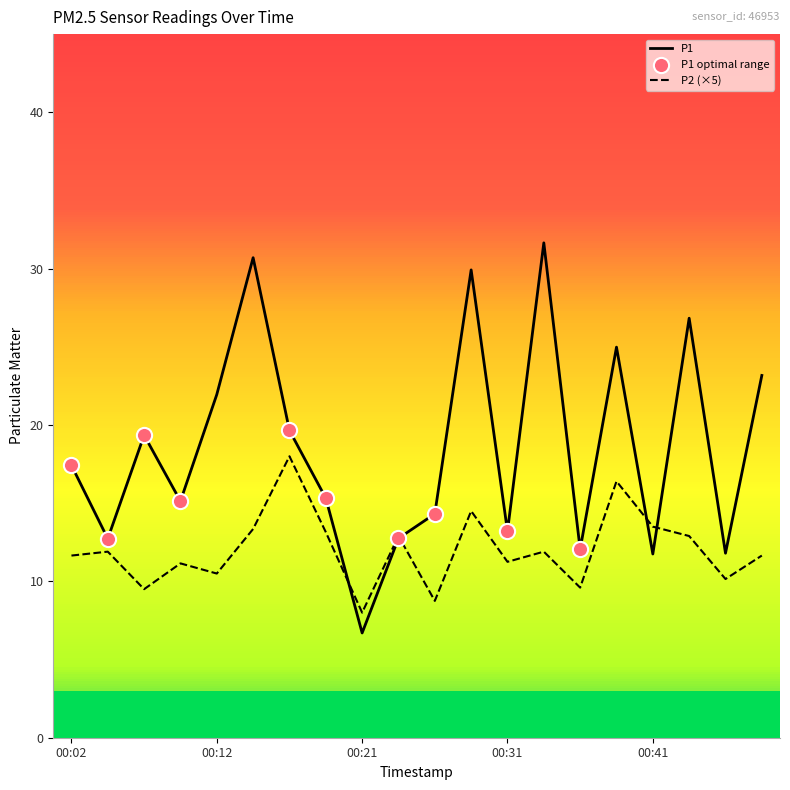

What is the lowest value of the P2 (×5) series?

8.0